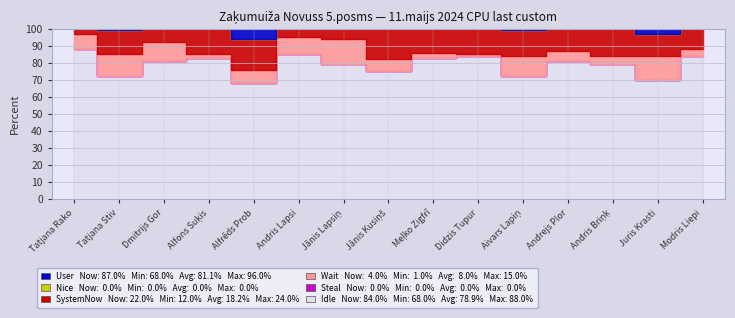

Which has a higher value, Alfons Suķis or Meļko Zigfrīds?

Alfons Suķis